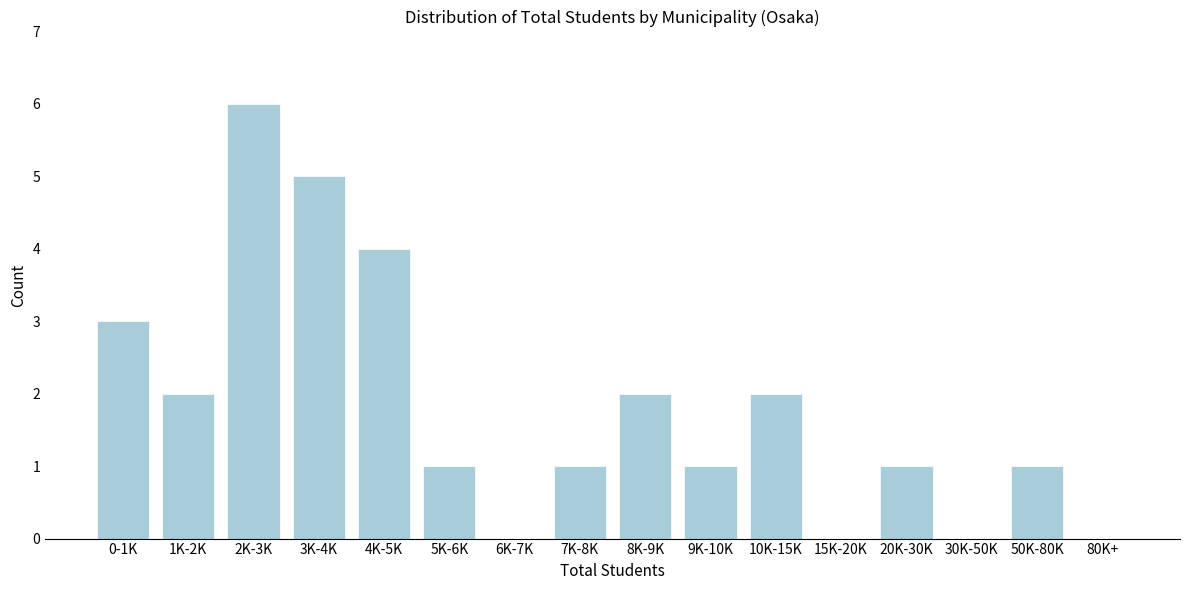

Reading left to right, what are all the values shown in this chart?

0-1K=3	1K-2K=2	2K-3K=6	3K-4K=5	4K-5K=4	5K-6K=1	6K-7K=0	7K-8K=1	8K-9K=2	9K-10K=1	10K-15K=2	15K-20K=0	20K-30K=1	30K-50K=0	50K-80K=1	80K+=0